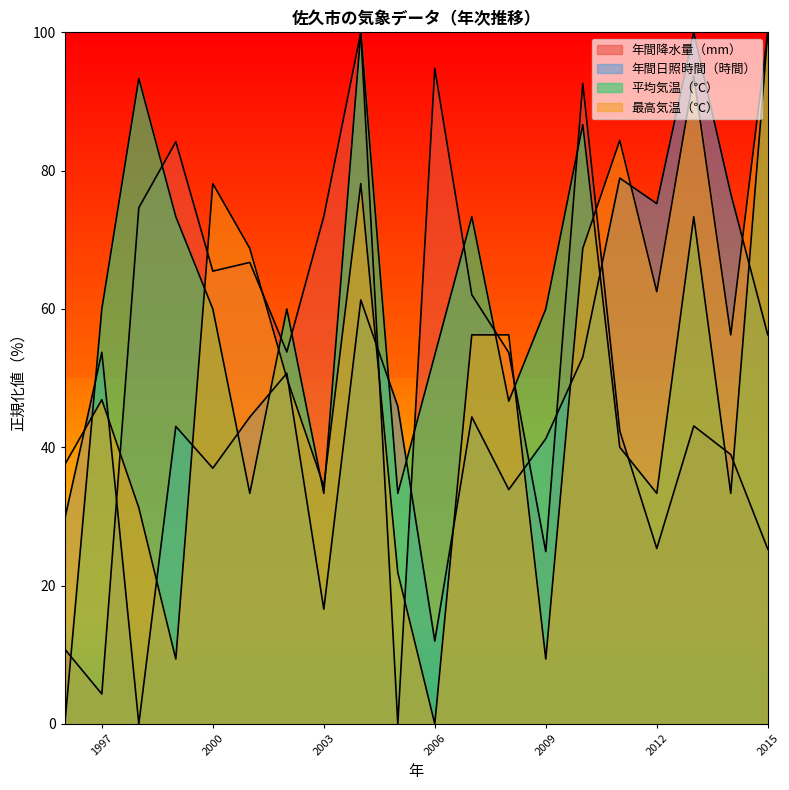

Reading left to right, transcribe all the data shown in this chart.

年間降水量（mm）: 2015=25.3	2014=38.9	2013=43.1	2012=25.4	2011=42.4	2010=92.6	2009=24.9	2008=53.7	2007=62.1	2006=94.8	2005=0.0	2004=100.0	2003=73.4	2002=53.8	2001=66.7	2000=65.5	1999=84.2	1998=74.6	1997=4.3	1996=10.8
年間日照時間（時間）: 2015=56.3	2014=76.7	2013=100.0	2012=75.2	2011=78.9	2010=53.0	2009=41.2	2008=33.9	2007=44.4	2006=12.0	2005=45.9	2004=61.3	2003=16.6	2002=50.7	2001=44.4	2000=37.0	1999=43.0	1998=0.0	1997=53.7	1996=29.7
平均気温（℃）: 2015=100.0	2014=33.3	2013=73.3	2012=33.3	2011=40.0	2010=86.7	2009=60.0	2008=46.7	2007=73.3	2006=53.3	2005=33.3	2004=100.0	2003=33.3	2002=60.0	2001=33.3	2000=60.0	1999=73.3	1998=93.3	1997=60.0	1996=0.0
最高気温（℃）: 2015=100.0	2014=56.3	2013=93.7	2012=62.5	2011=84.4	2010=68.8	2009=9.4	2008=56.3	2007=56.3	2006=0.0	2005=21.9	2004=78.1	2003=34.4	2002=50.0	2001=68.8	2000=78.1	1999=9.4	1998=31.2	1997=46.9	1996=37.5